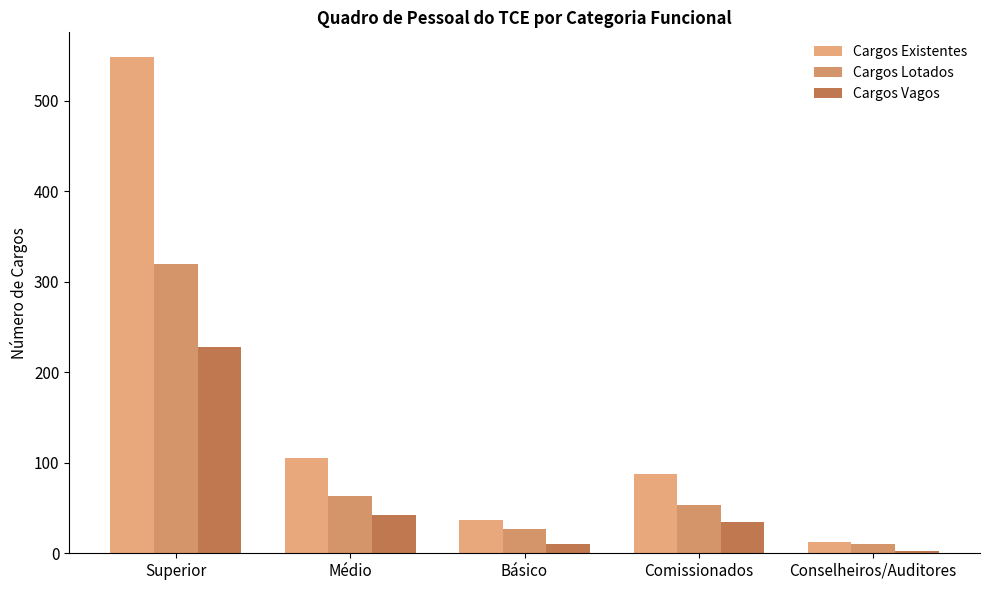

The Cargos Lotados series shows 29 at Médio. True or false?

False